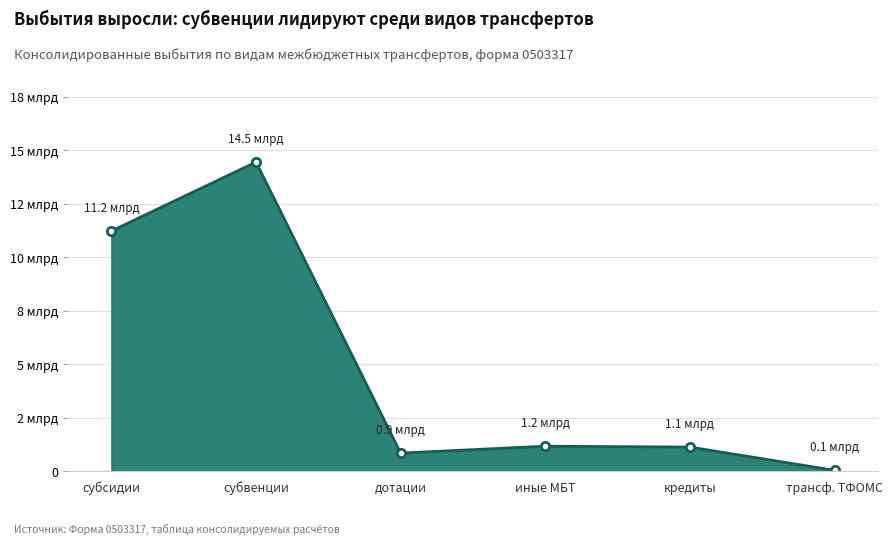

At which label is the value closest to 7251048814?

субсидии